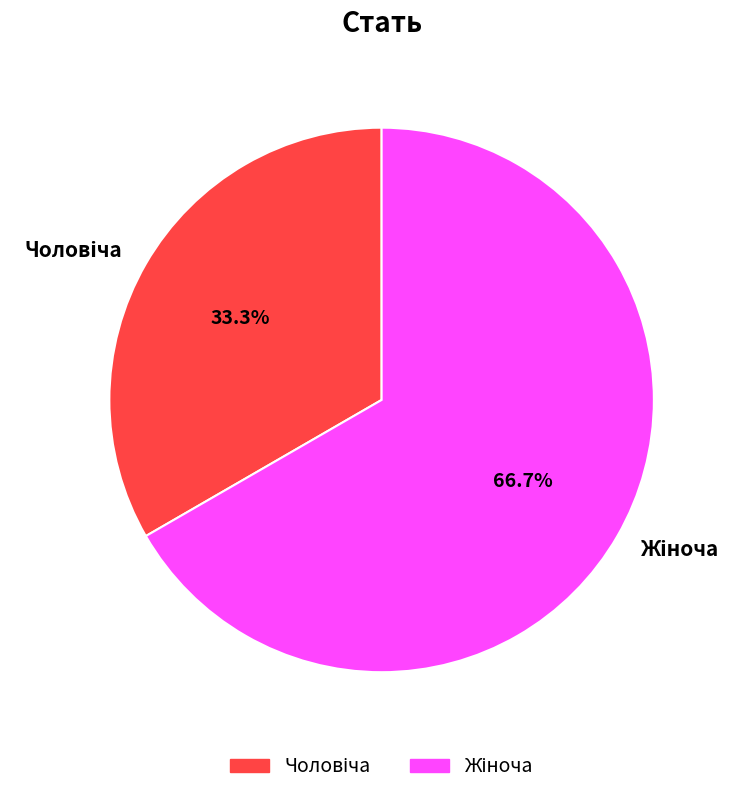

To the nearest percent, what is the average slice percentage?

50%